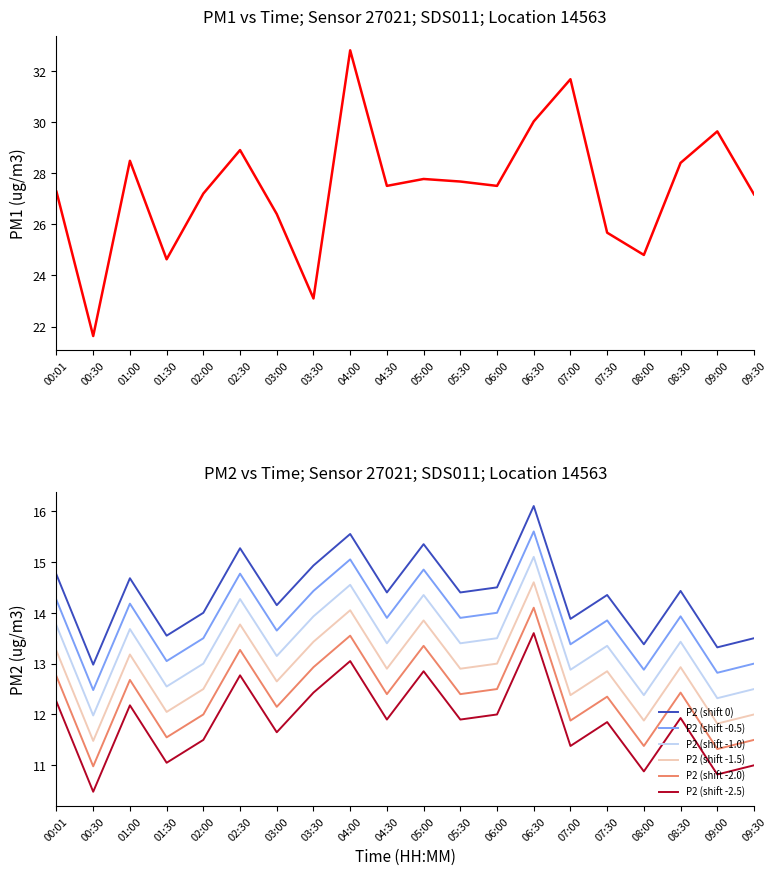

True or false: P2 (shift -1.0) has a value of 12.0 at 00:30.

True